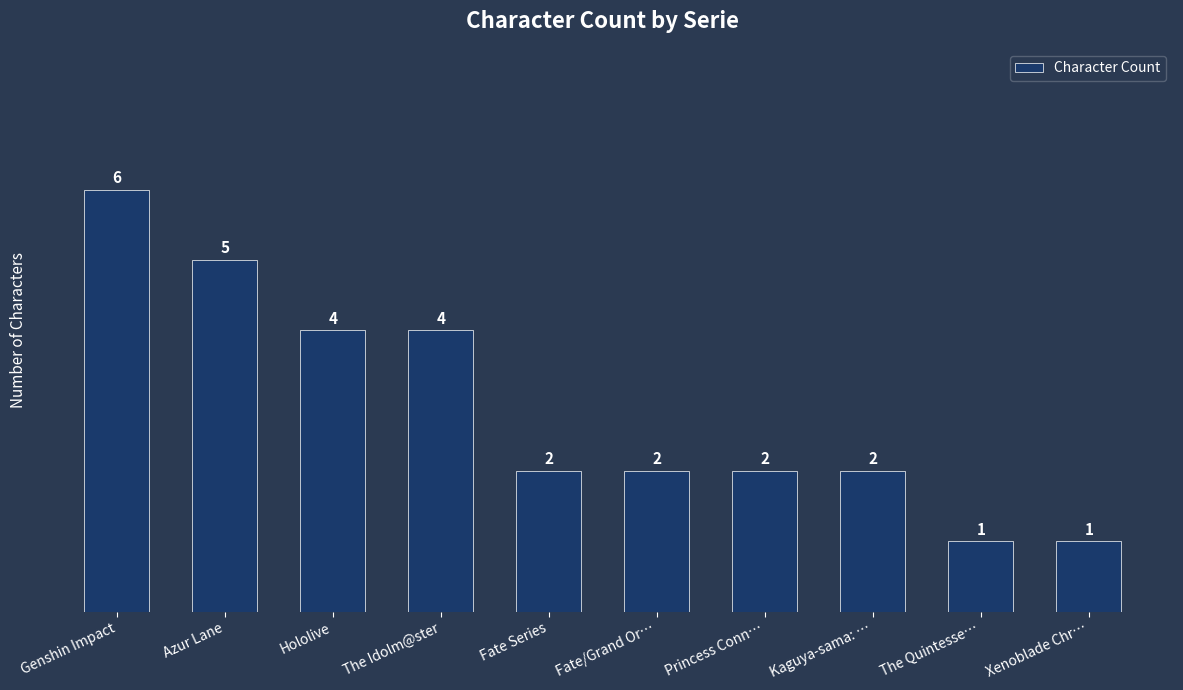

What is the sum of all values?

29